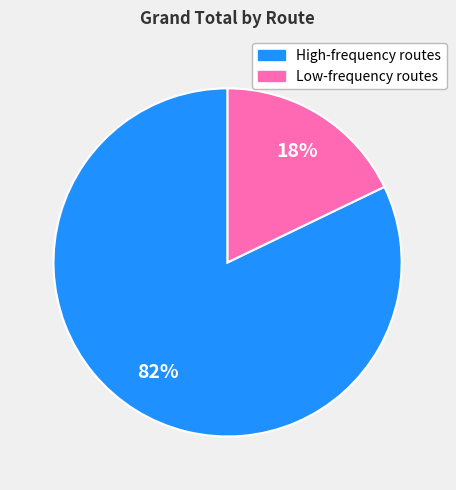

Is there any slice that represents more than half of the pie?

Yes